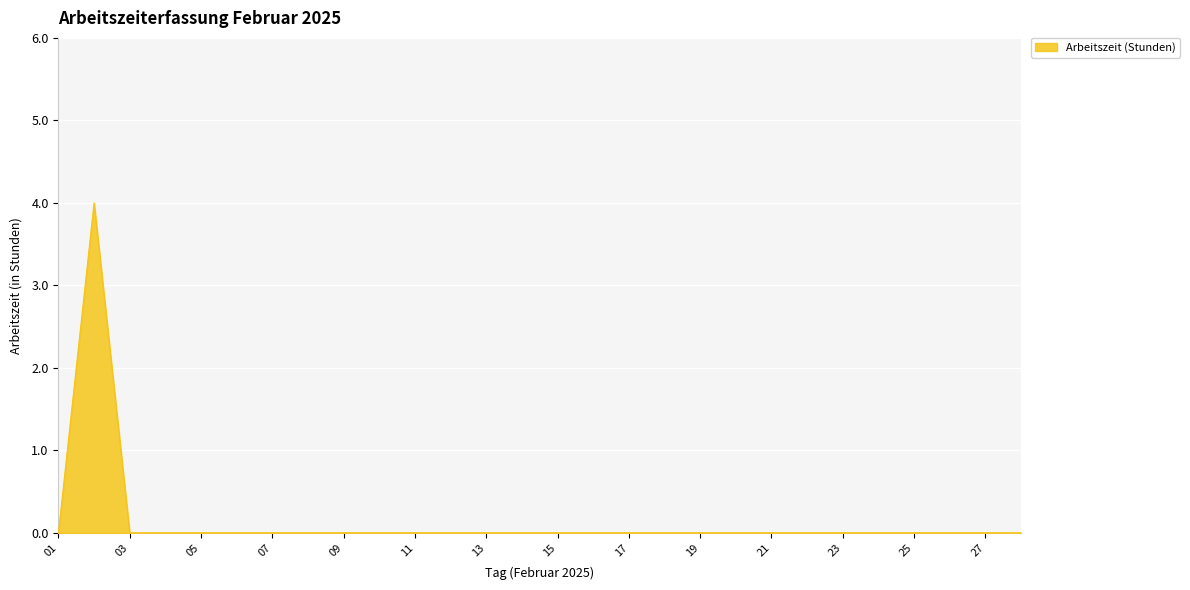

How many lines are shown in the chart?

1